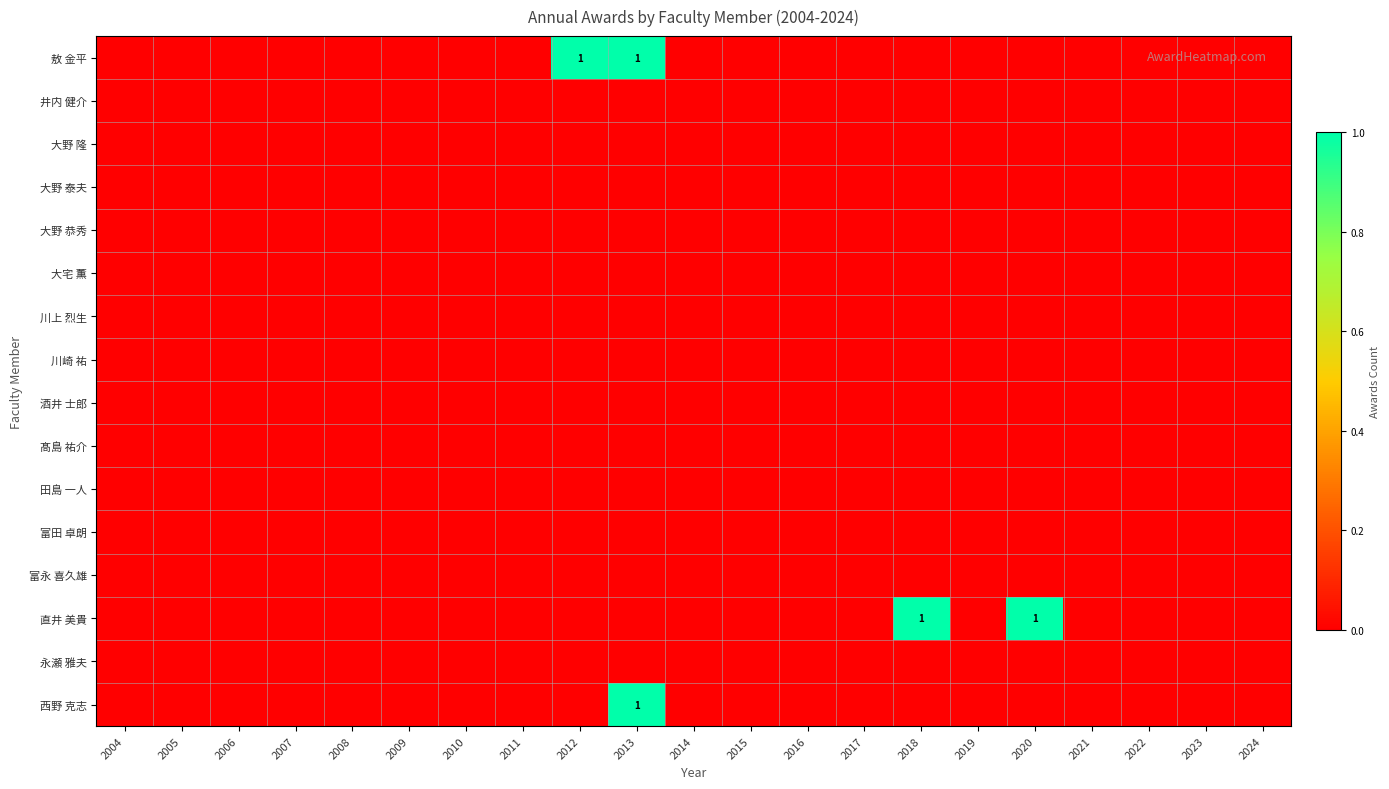

How many series are shown in this chart?

16